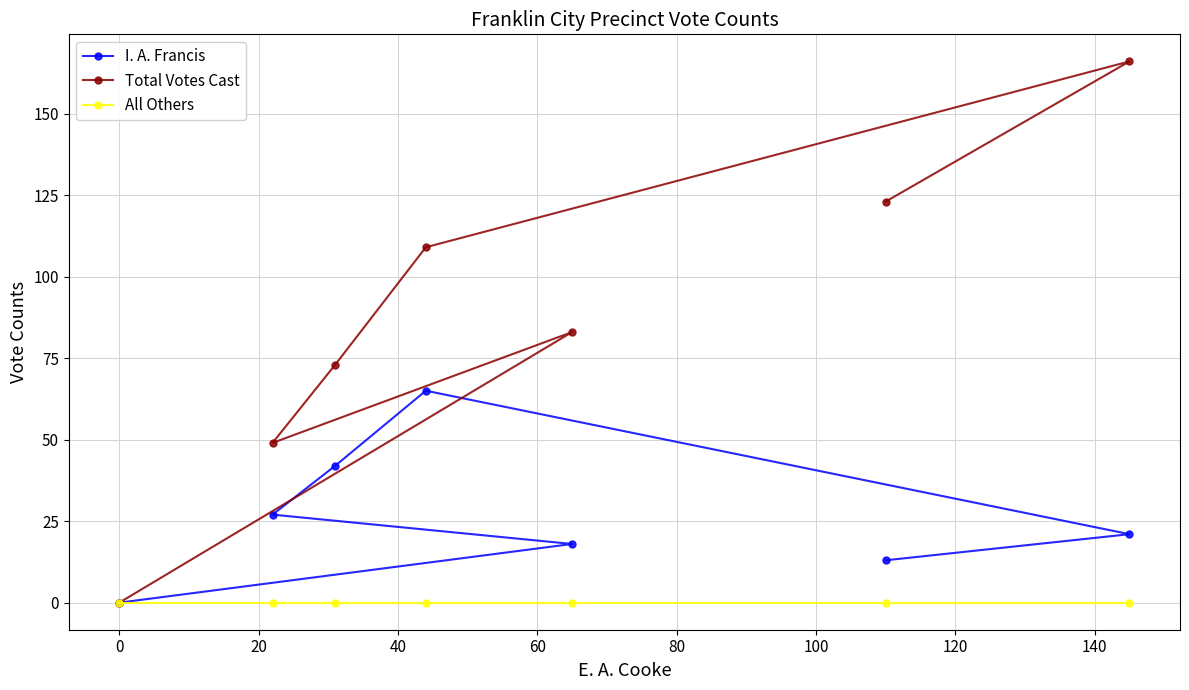

Which series has the widest spread of values?

Total Votes Cast